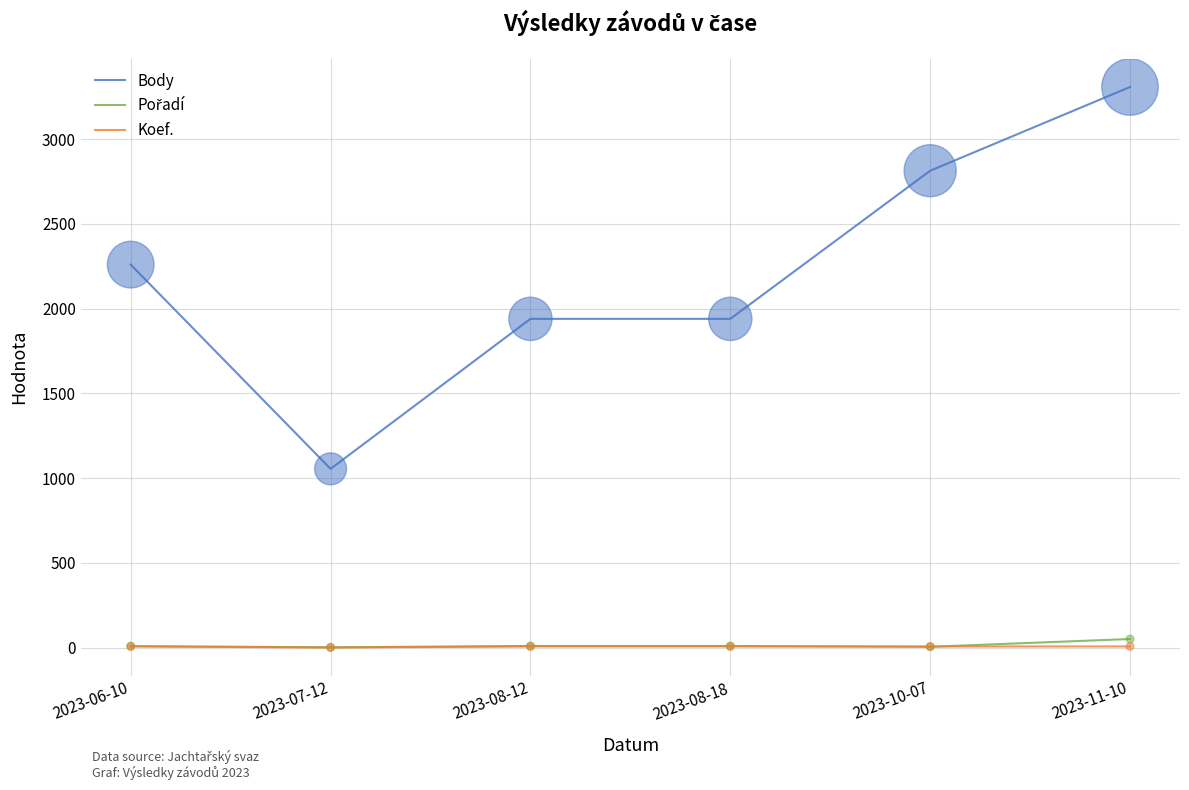

What is the total value across all series at 2023-06-10?

2276